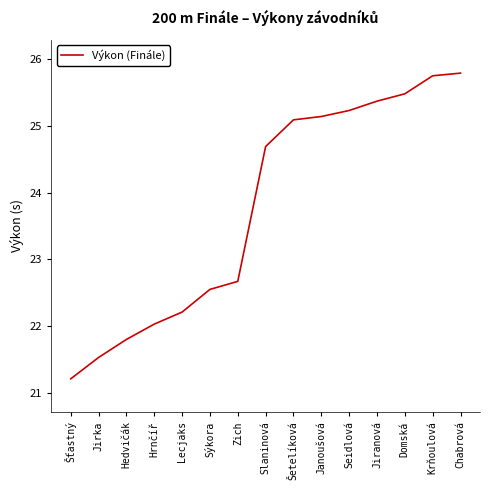

What is the change in value from Šťastný to Krňoulová?

+4.5